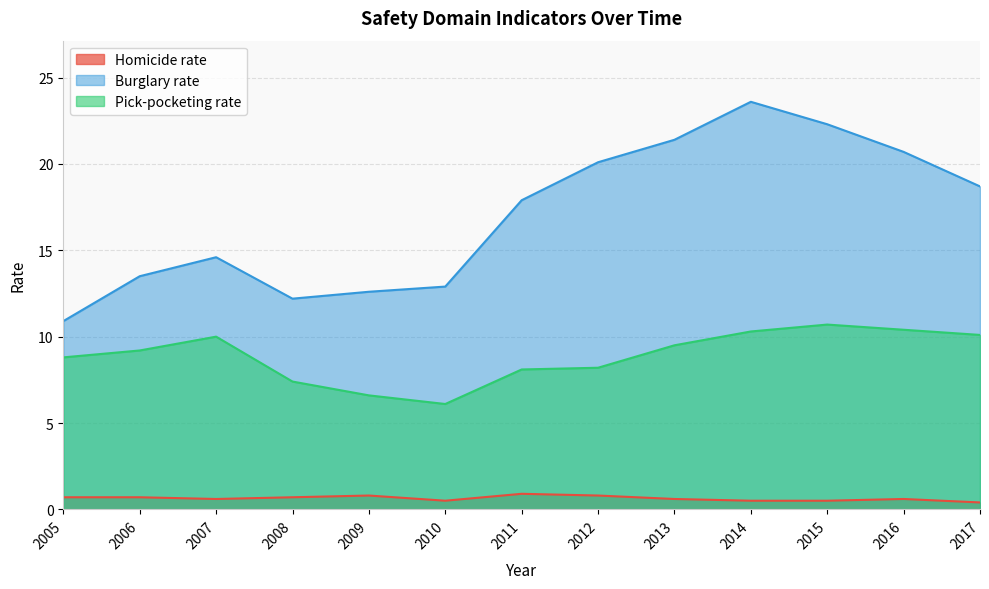

What is the minimum value shown in the chart?

0.4